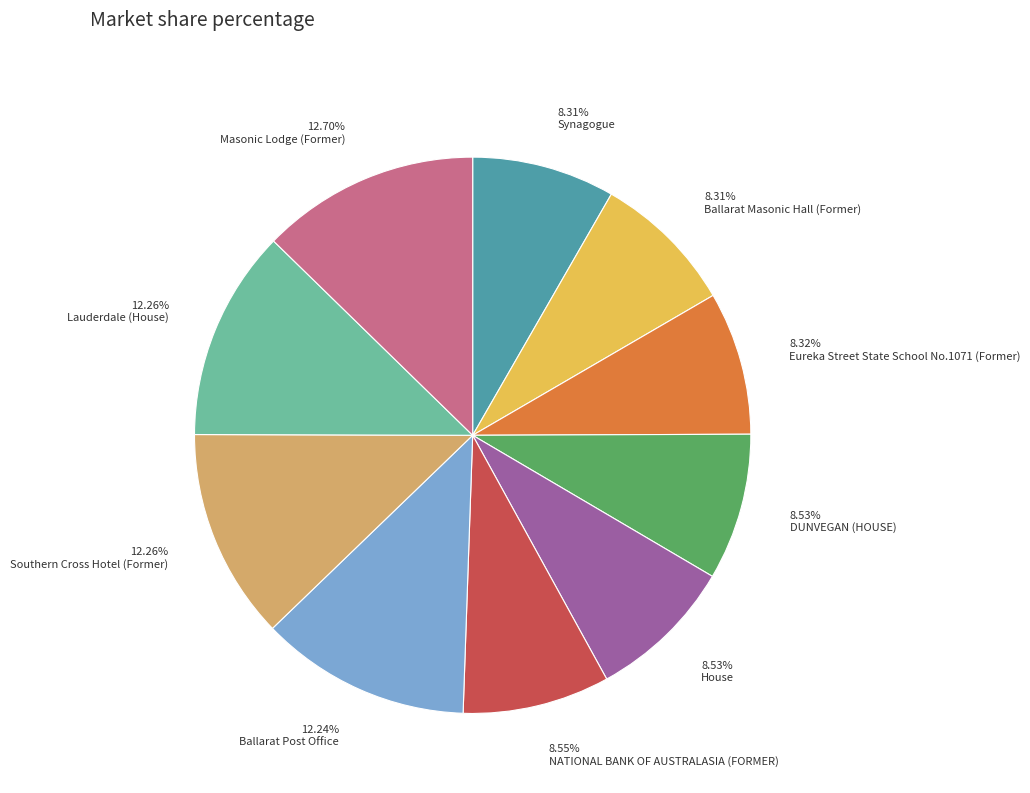

Does any single category account for the majority?

No